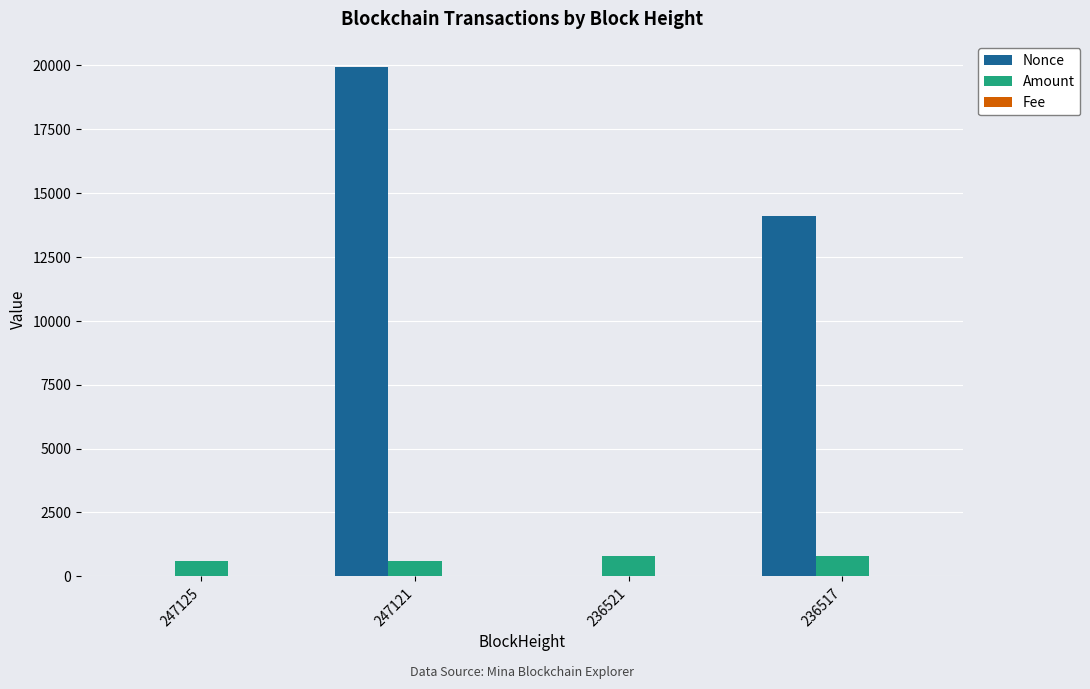

True or false: Amount has a value of 582.1 at 247125.

True